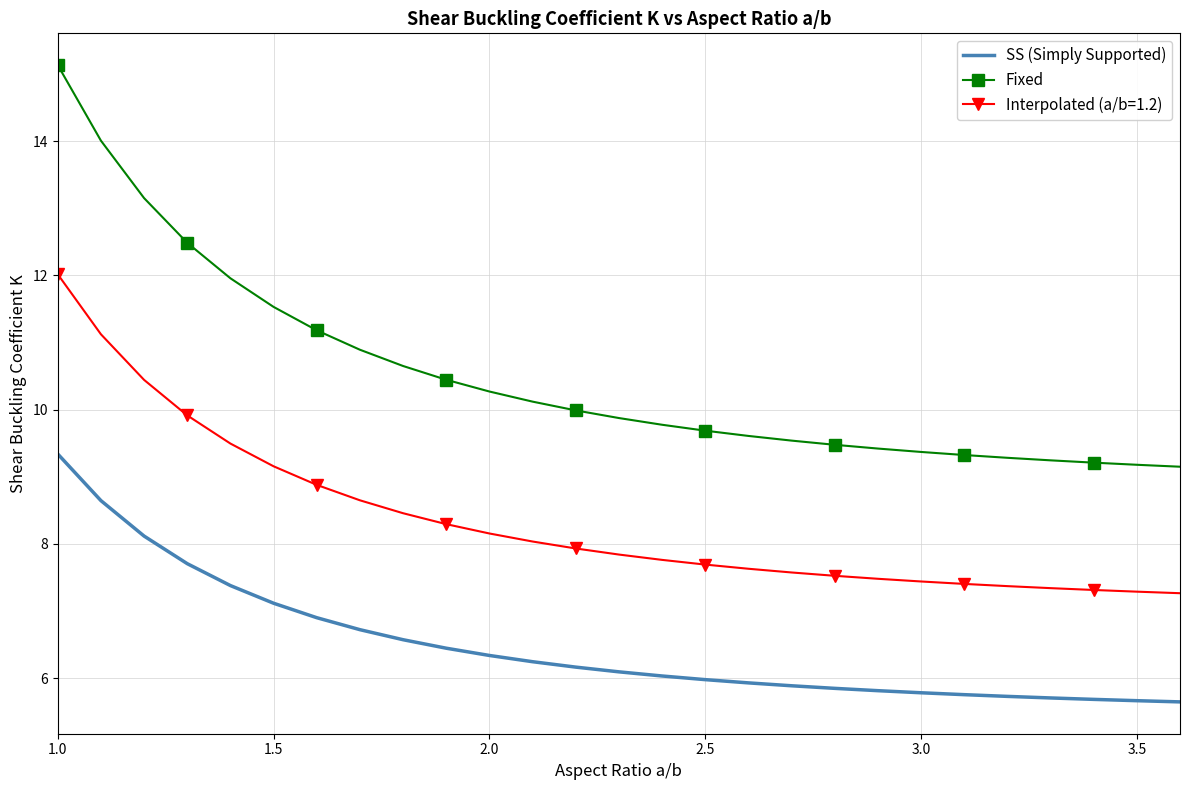

Rank the series by their maximum value, from highest to lowest.

Fixed, Interpolated (a/b=1.2), SS (Simply Supported)